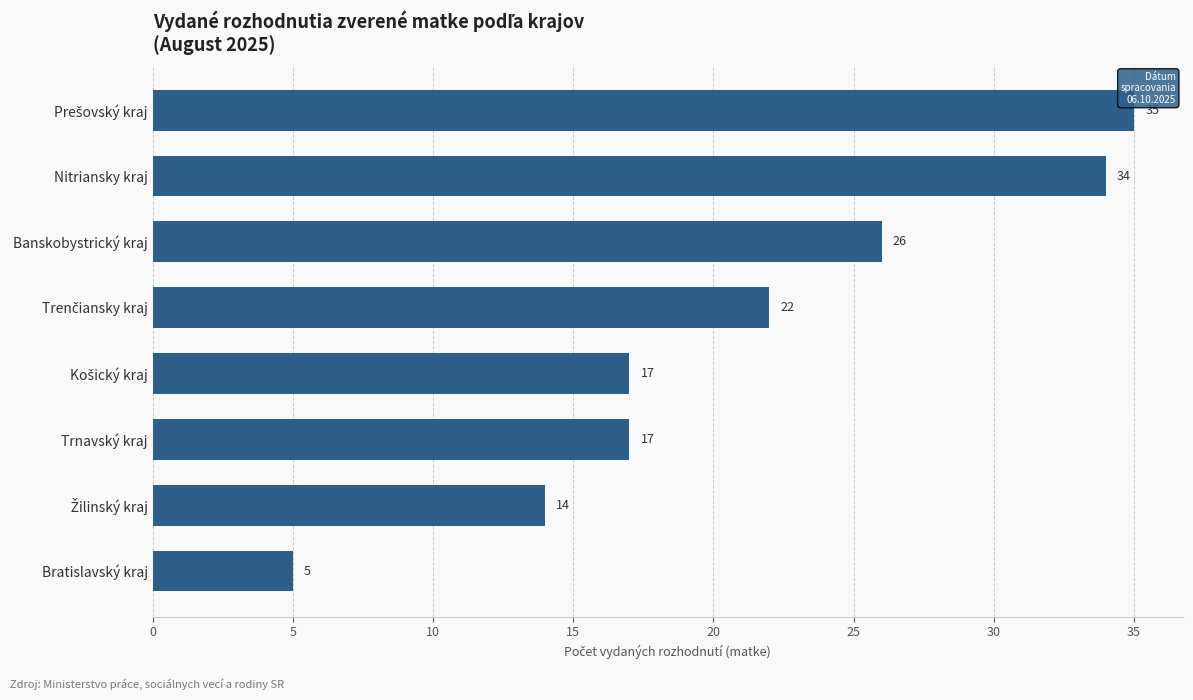

Which has a higher value, Bratislavský kraj or Banskobystrický kraj?

Banskobystrický kraj